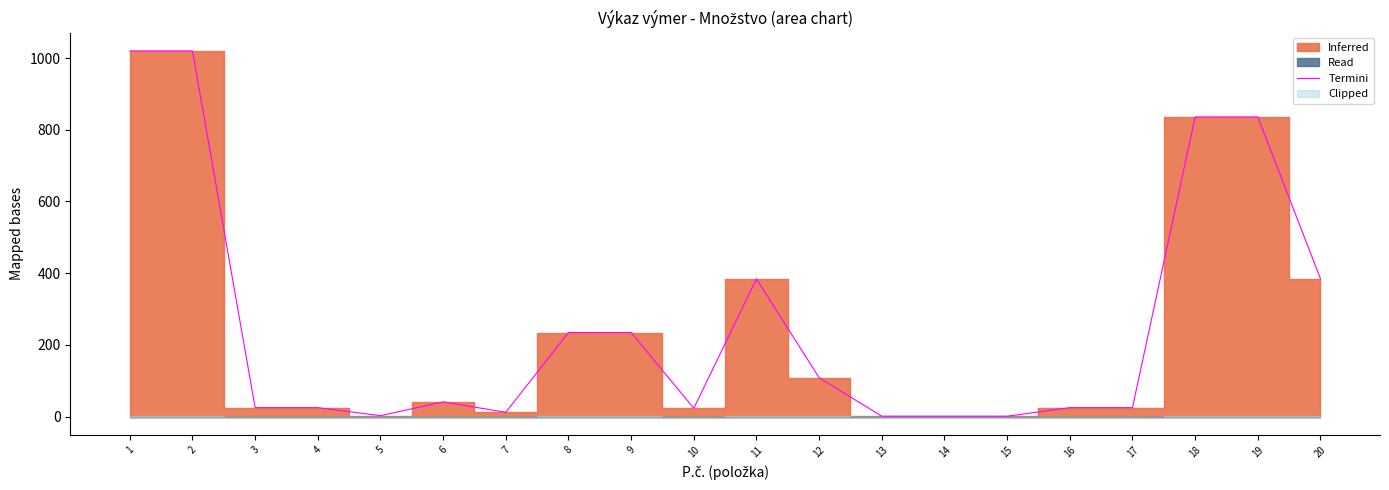

What is the change in value from 7 to 9?

+222.5